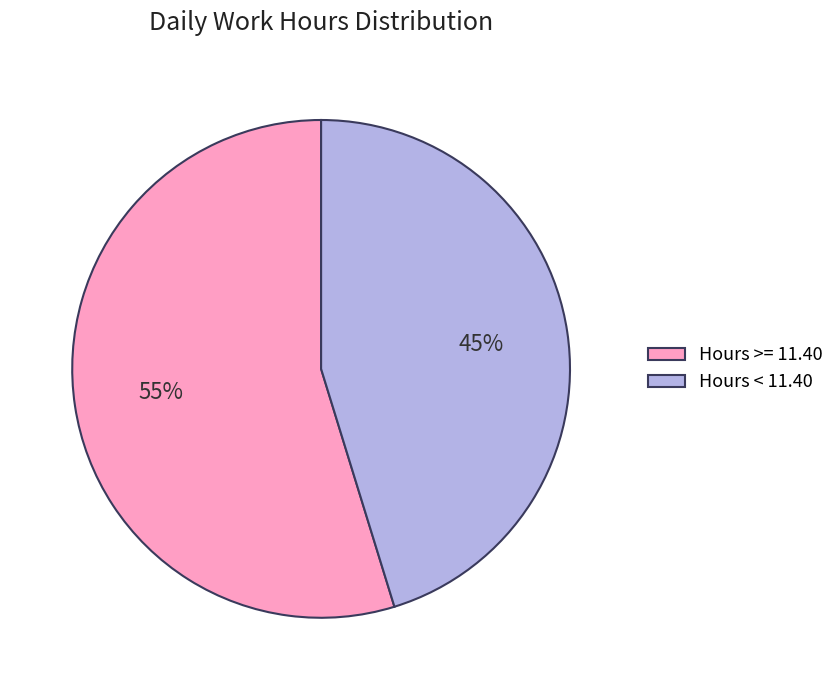

The Hours < 11.40 slice represents 45% of the pie. True or false?

True